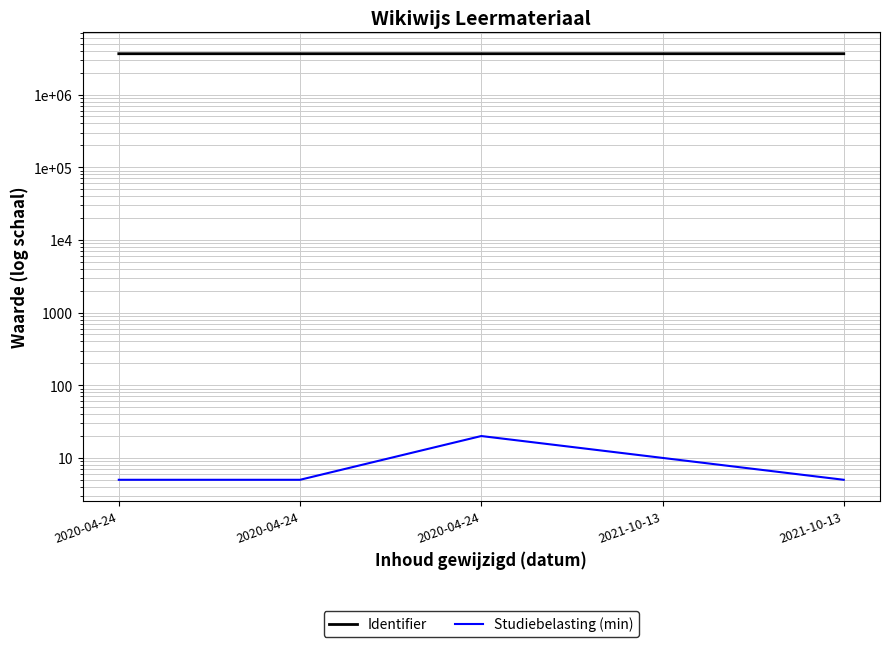

What is the label of the 2nd point from the left?

2020-04-24